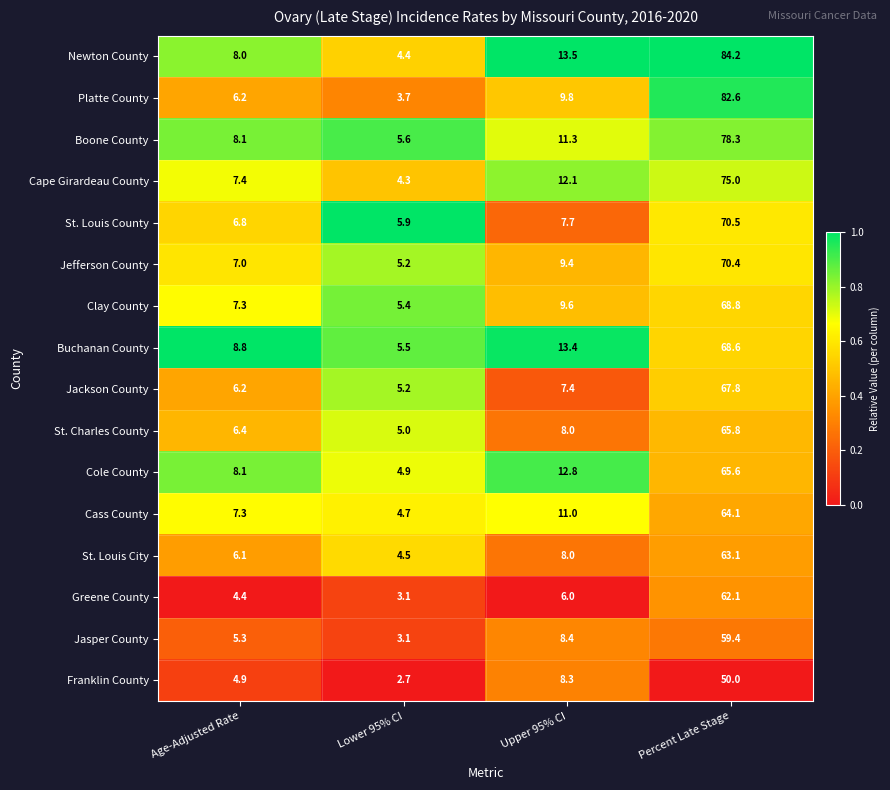

Where is Buchanan County nearest to the value 37?

Upper 95% CI